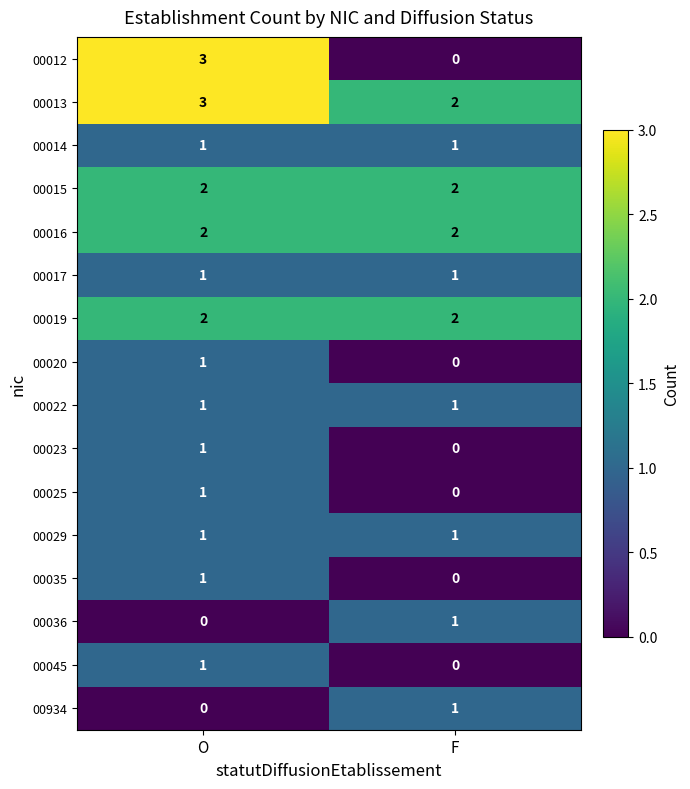

Where is 00023 nearest to the value 0?

F